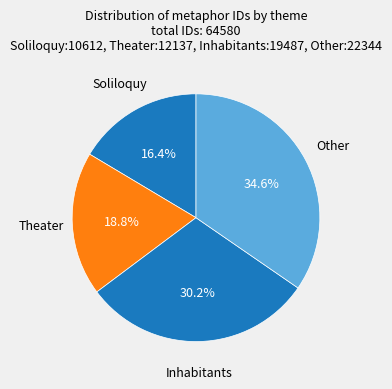

Rank the categories by value from lowest to highest.

Soliloquy, Theater, Inhabitants, Other